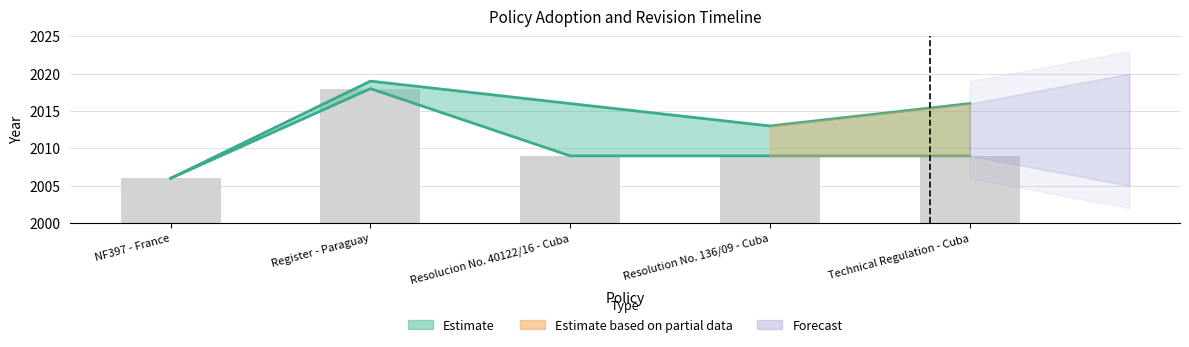

What is the average value of the Revised series?

2014